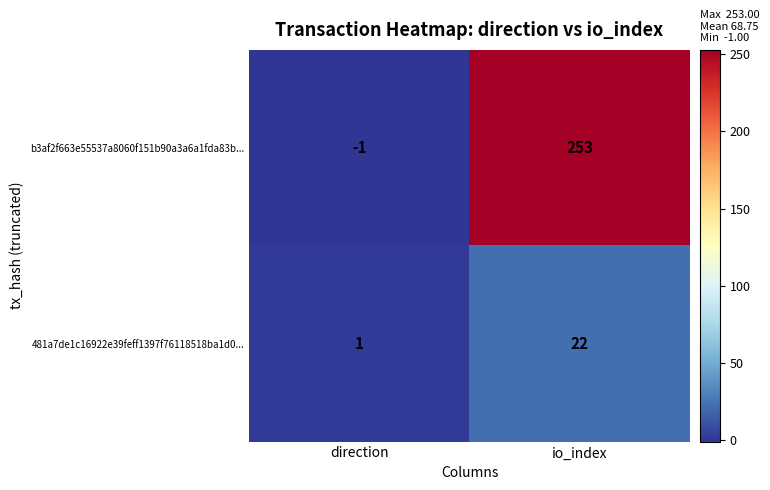

Reading left to right, what are all the values shown in this chart?

b3af2f663e55537a8060f151b90a3a6a1fda83b...: direction=-1	io_index=253
481a7de1c16922e39feff1397f76118518ba1d0...: direction=1	io_index=22